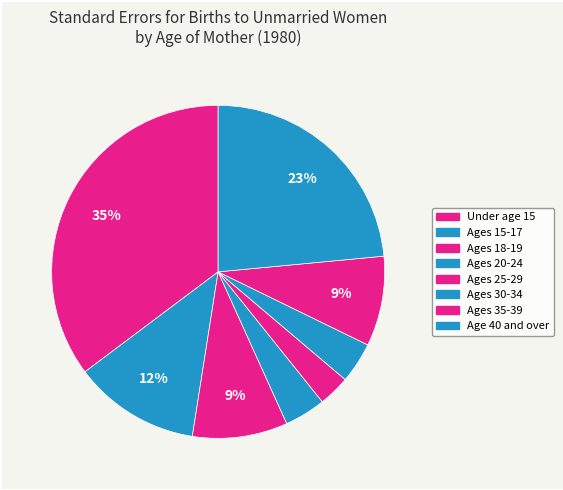

Does Age 40 and over account for over 50% of the chart?

No